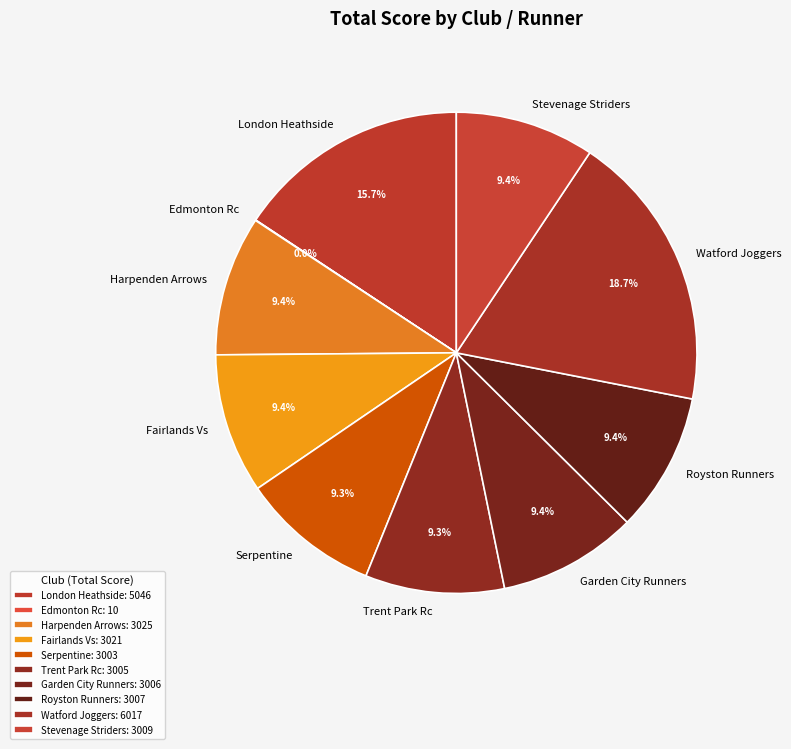

Is there any slice that represents more than half of the pie?

No